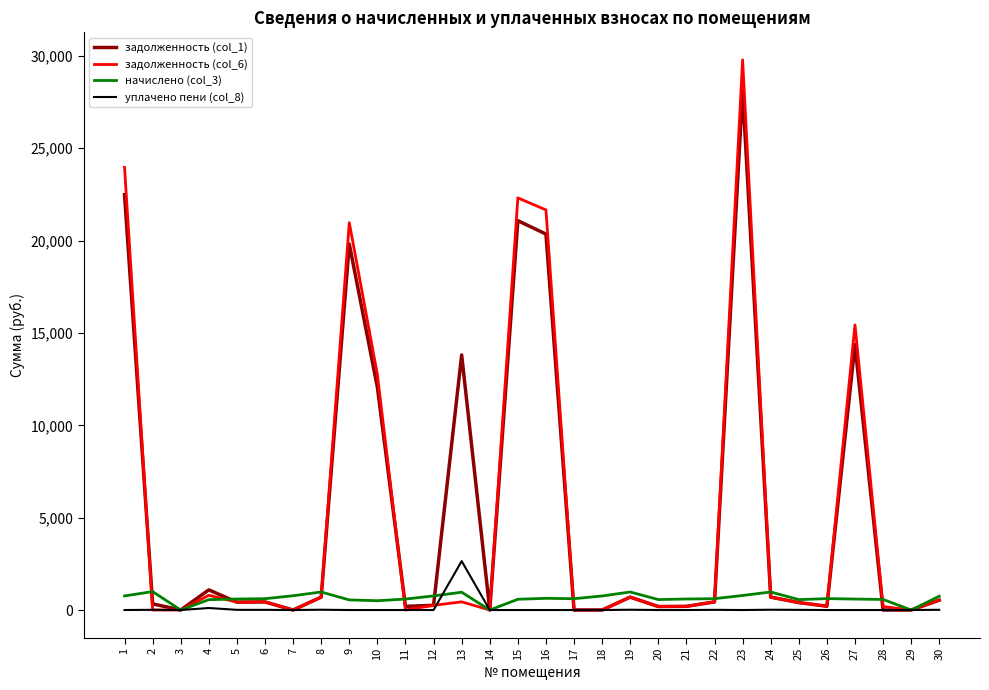

What is the total value across all series at 18?

760.0